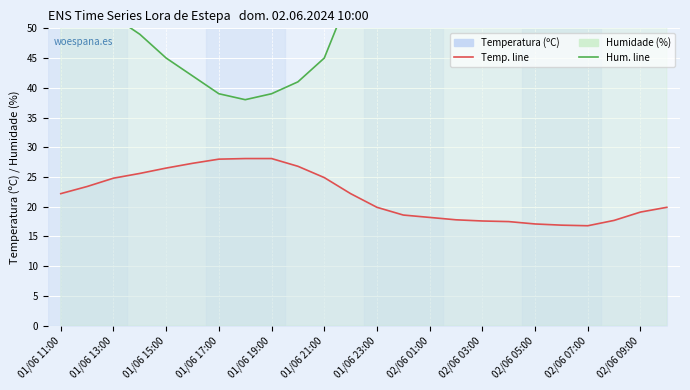

Is this an area chart (filled region under the line)?

No